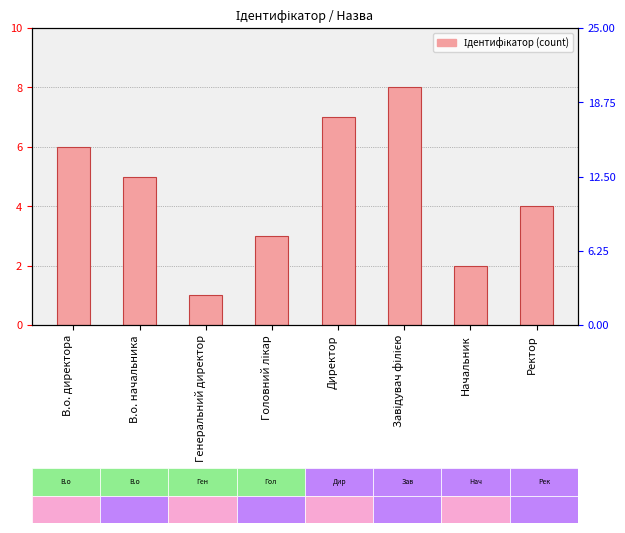

At which category does the chart reach its peak across all series?

Завідувач філією